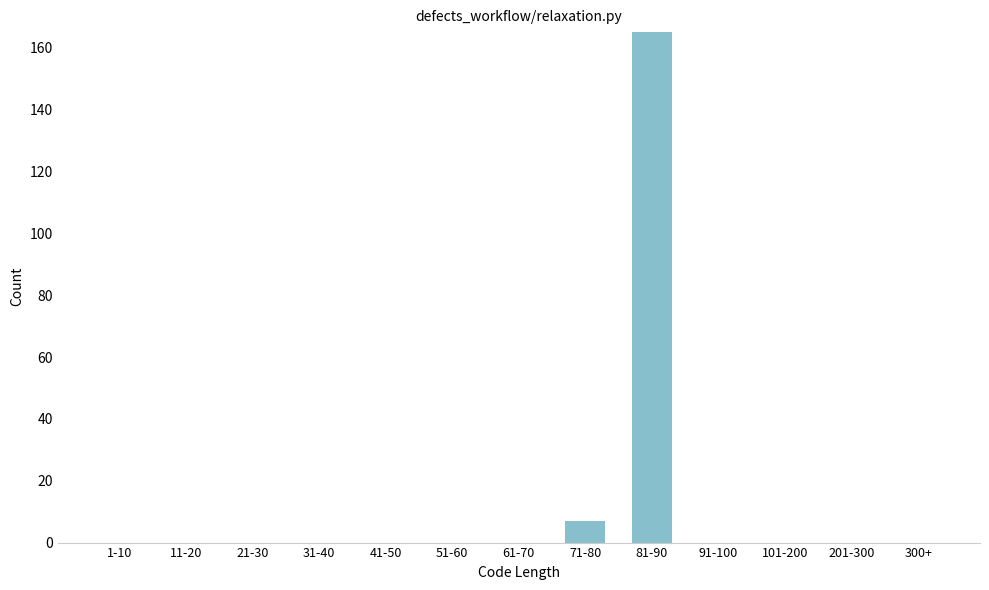

Reading left to right, transcribe all the data shown in this chart.

1-10=0	11-20=0	21-30=0	31-40=0	41-50=0	51-60=0	61-70=0	71-80=7	81-90=165	91-100=0	101-200=0	201-300=0	300+=0